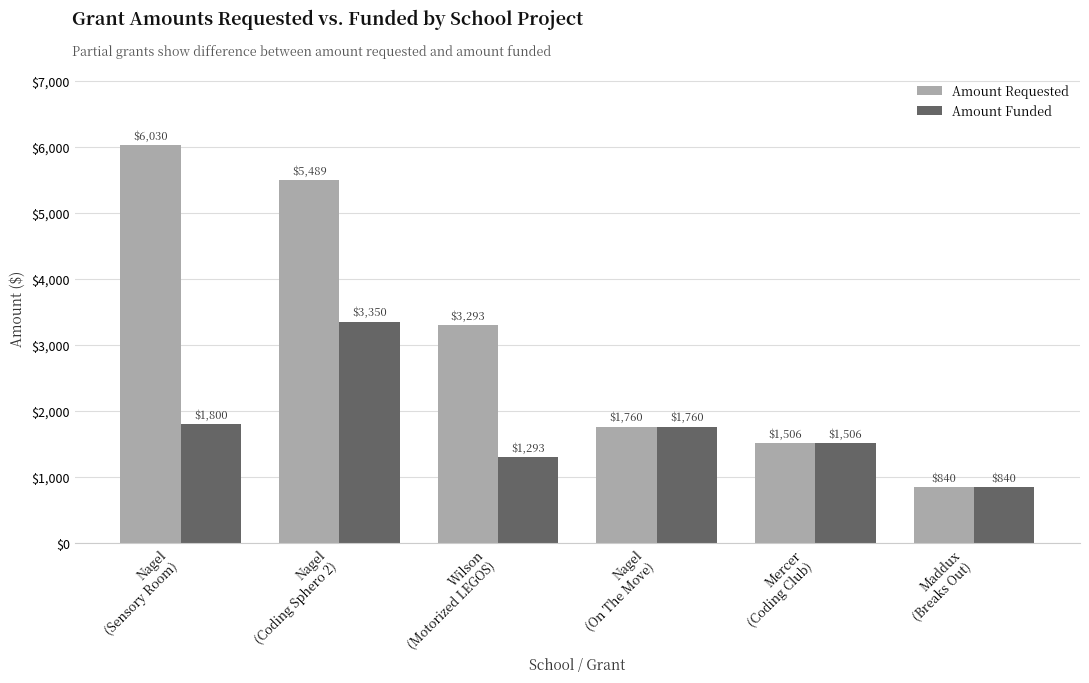

Does the chart contain any negative values?

No